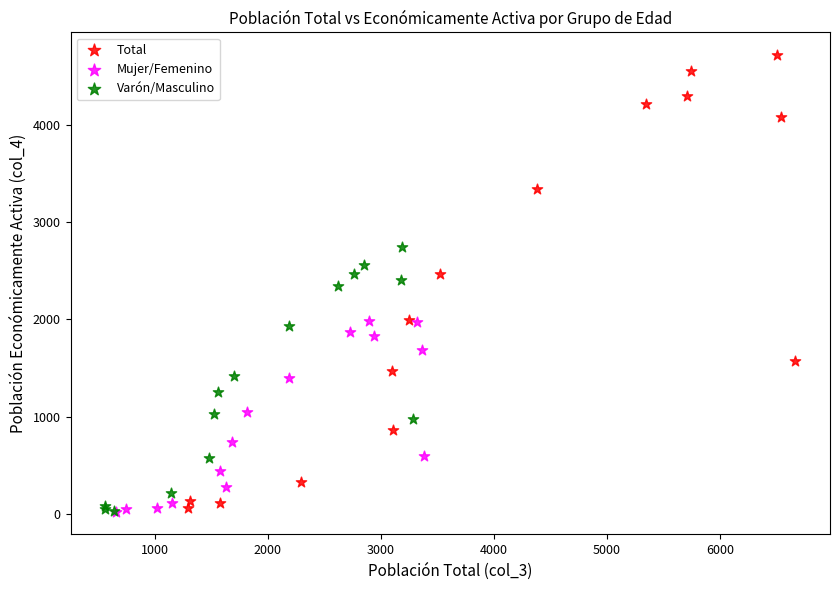

Which series reaches the maximum Y coordinate?

Total